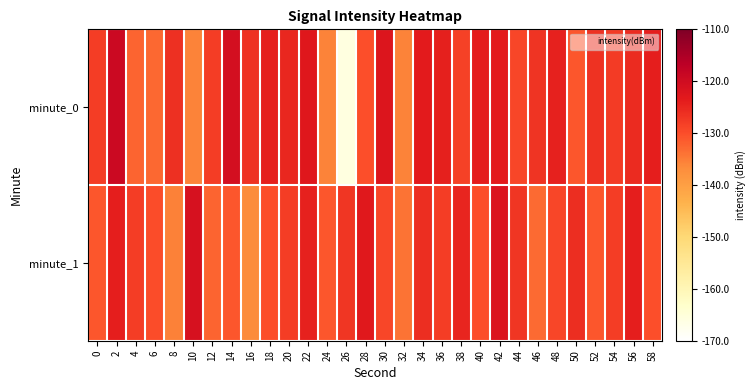

Which has a higher value, 32 or 16?

16